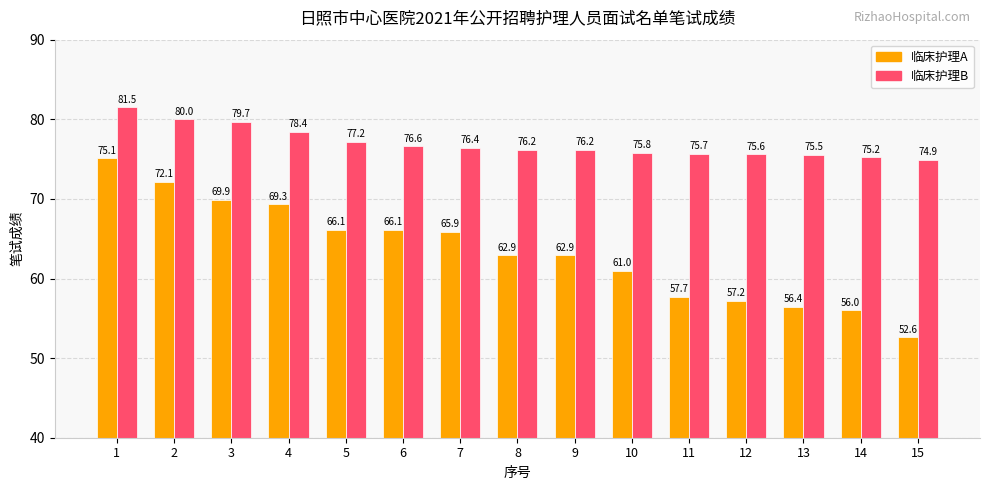

Which category has the lowest value across all series?

15